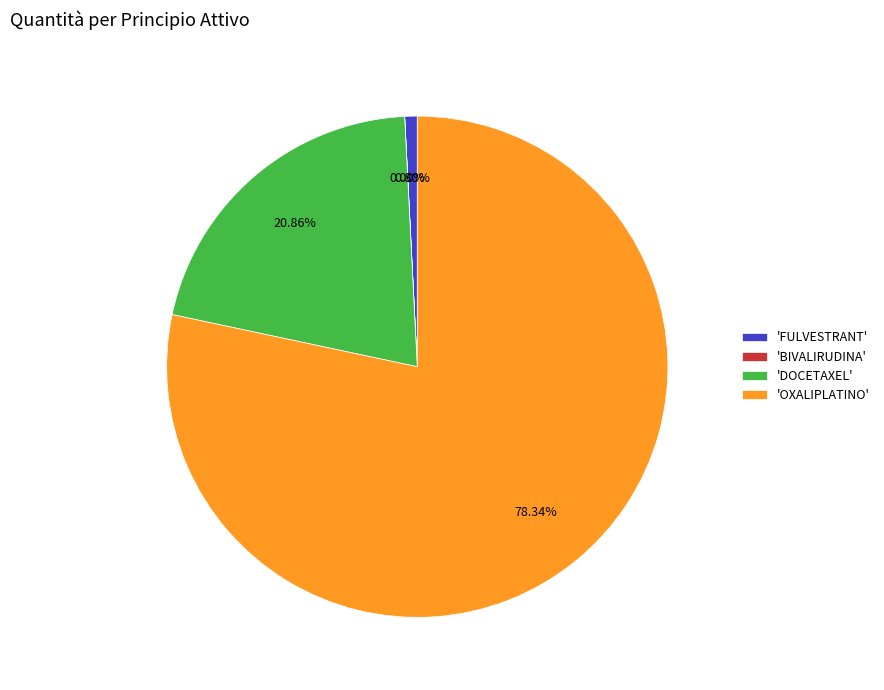

Does any single category account for the majority?

Yes